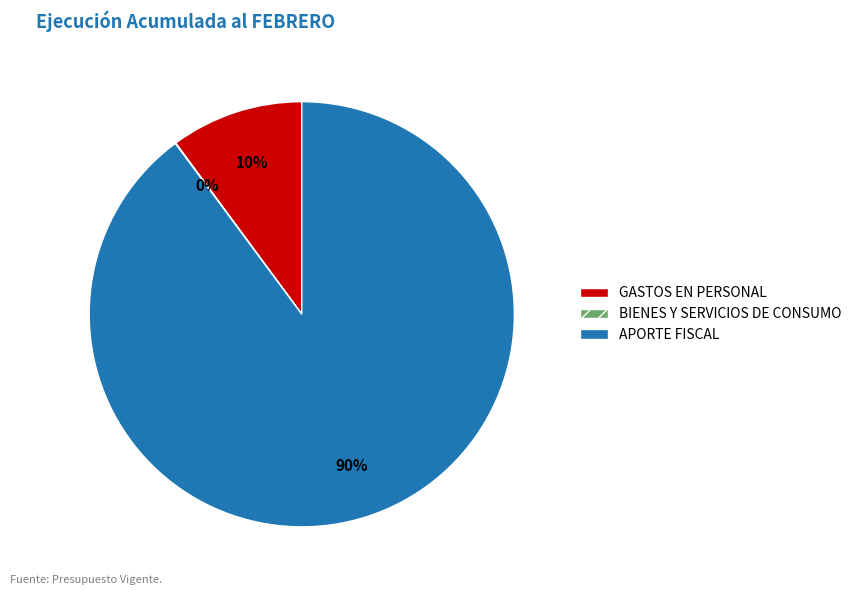

To the nearest percent, what is the average slice percentage?

33%